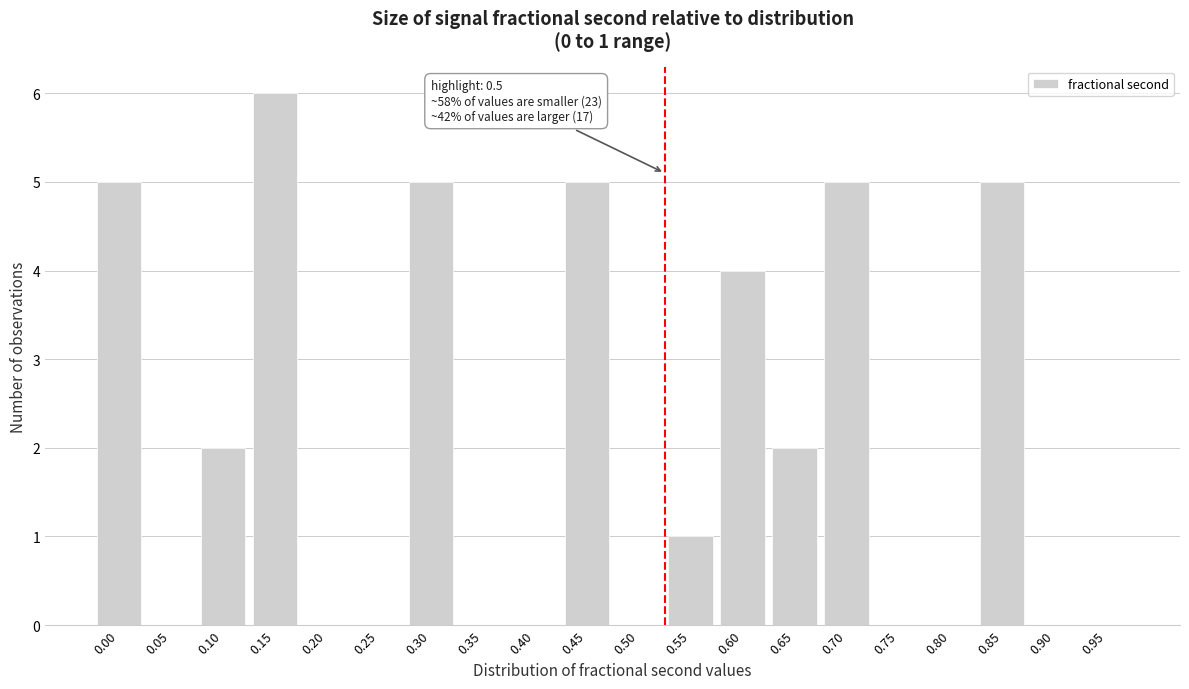

Reading left to right, transcribe all the data shown in this chart.

0.00=5	0.05=0	0.10=2	0.15=6	0.20=0	0.25=0	0.30=5	0.35=0	0.40=0	0.45=5	0.50=0	0.55=1	0.60=4	0.65=2	0.70=5	0.75=0	0.80=0	0.85=5	0.90=0	0.95=0